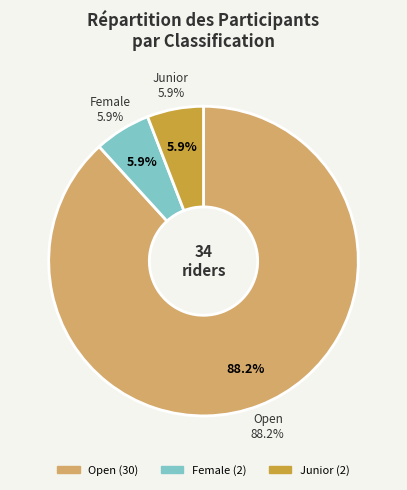

How much of the chart is everything except Female?

94.1%